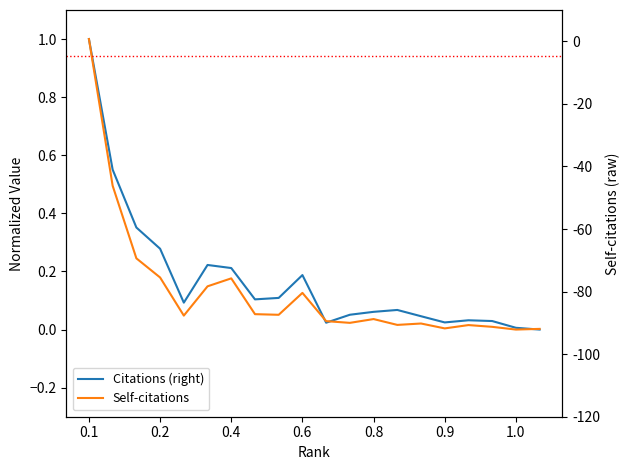

What are all the series names shown in the legend?

Citations (right), Self-citations